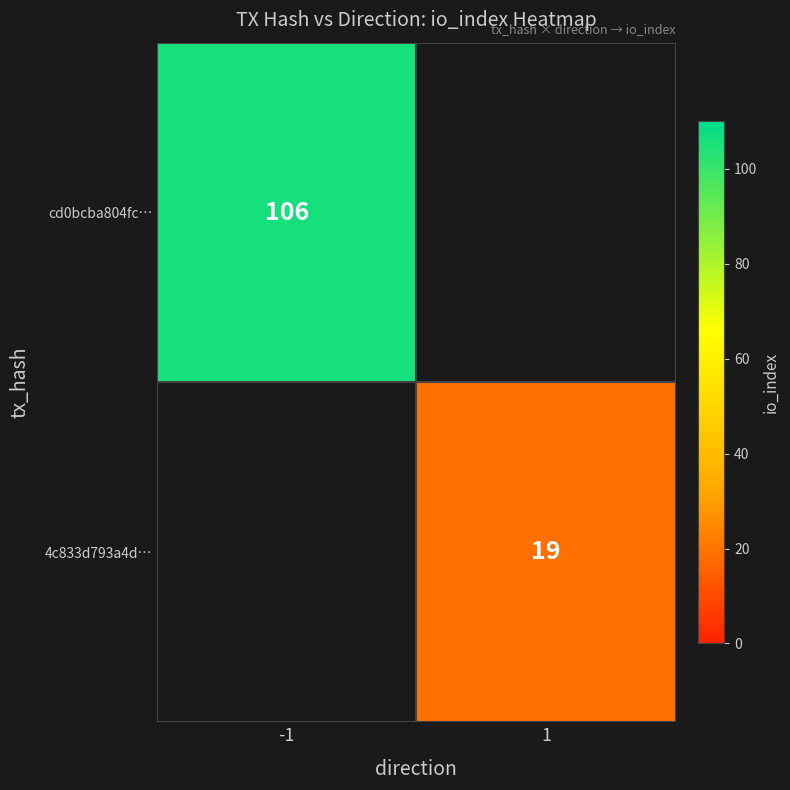

Is it true that cd0bcba804fc… equals 106 at -1?

True